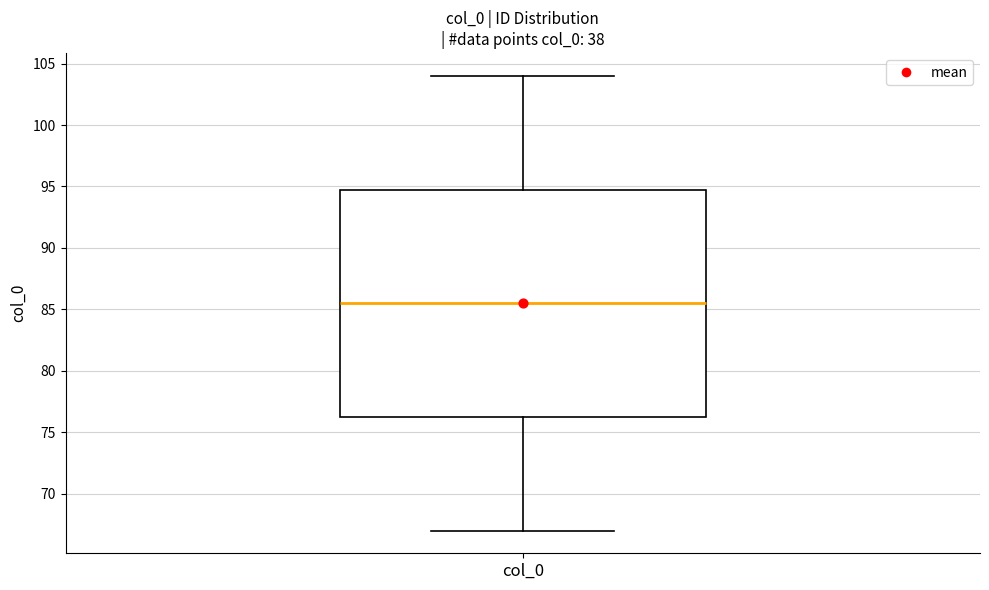

Read this box plot against the y-axis: the position of the median line, the range covered by the box, and the ends of both whiskers. The values are not printed on the chart, so give them approximately, as read against the axis.

median 85.5, box 76.5 to 95.0, whiskers 67.0 to 104.0